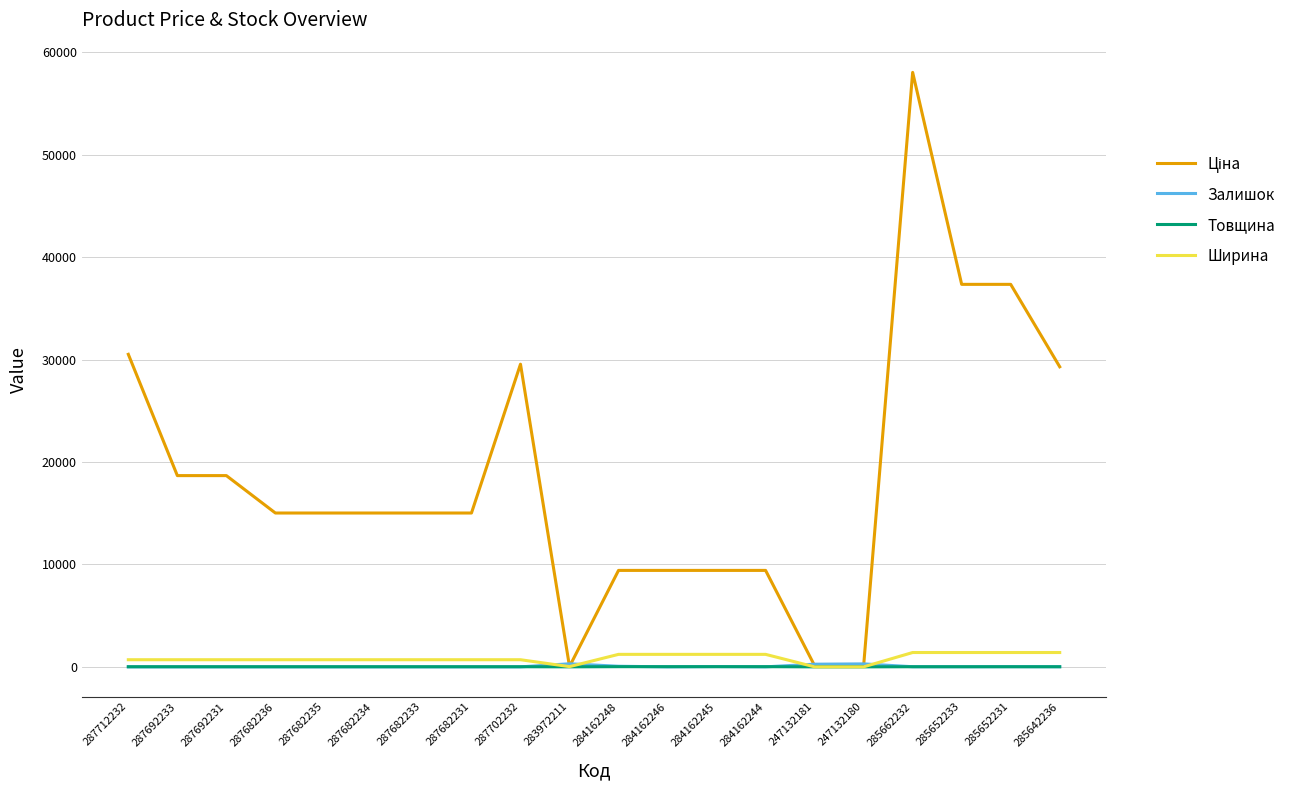

What position from the right is 287682233?

14